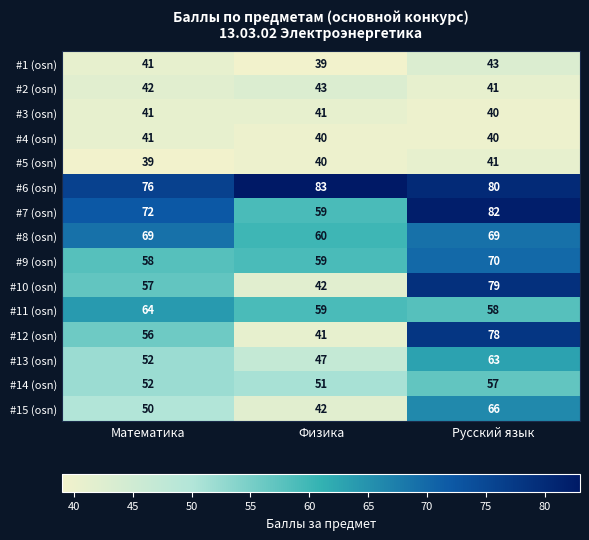

At how many categories does at least one series exceed 60?

3